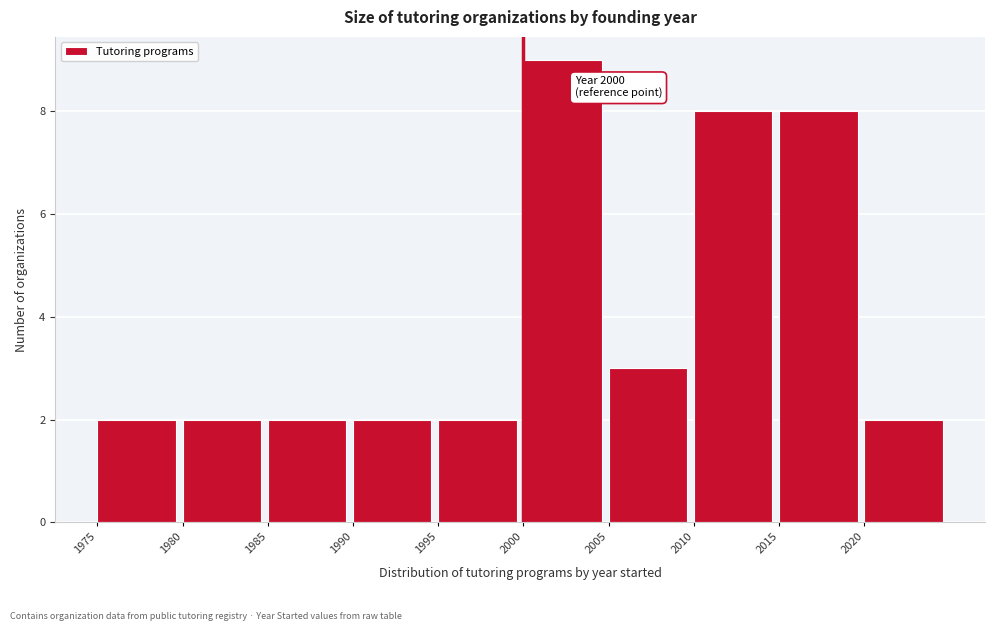

Over which range of the x-axis is the bar tallest?

2000 to 2005